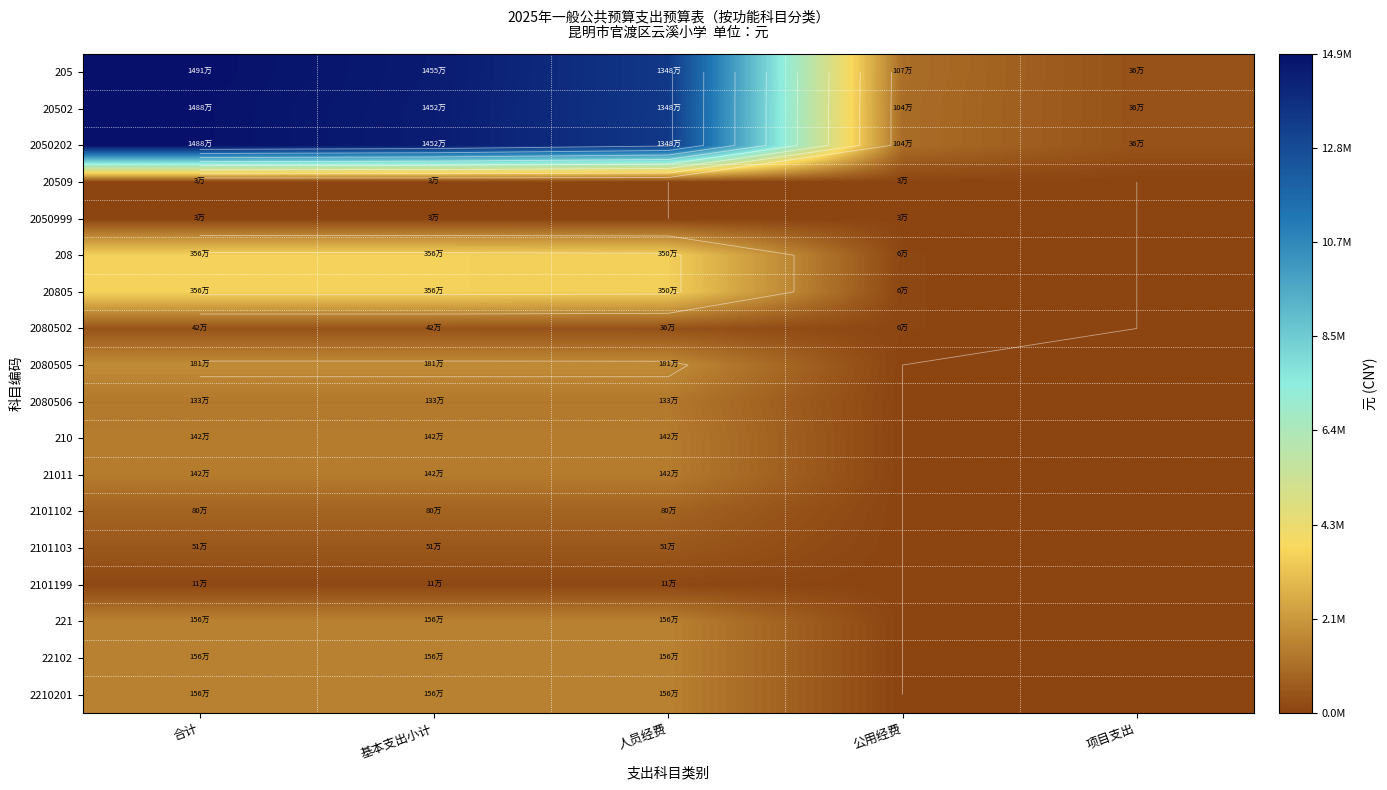

What is the difference between the highest and lowest values at 人员经费?

13475340.4